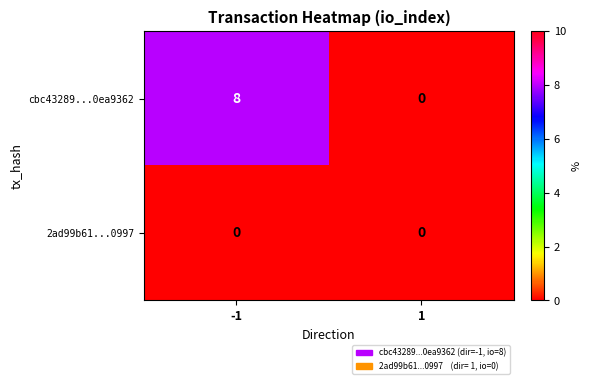

What is the total value across all series at -1?

8